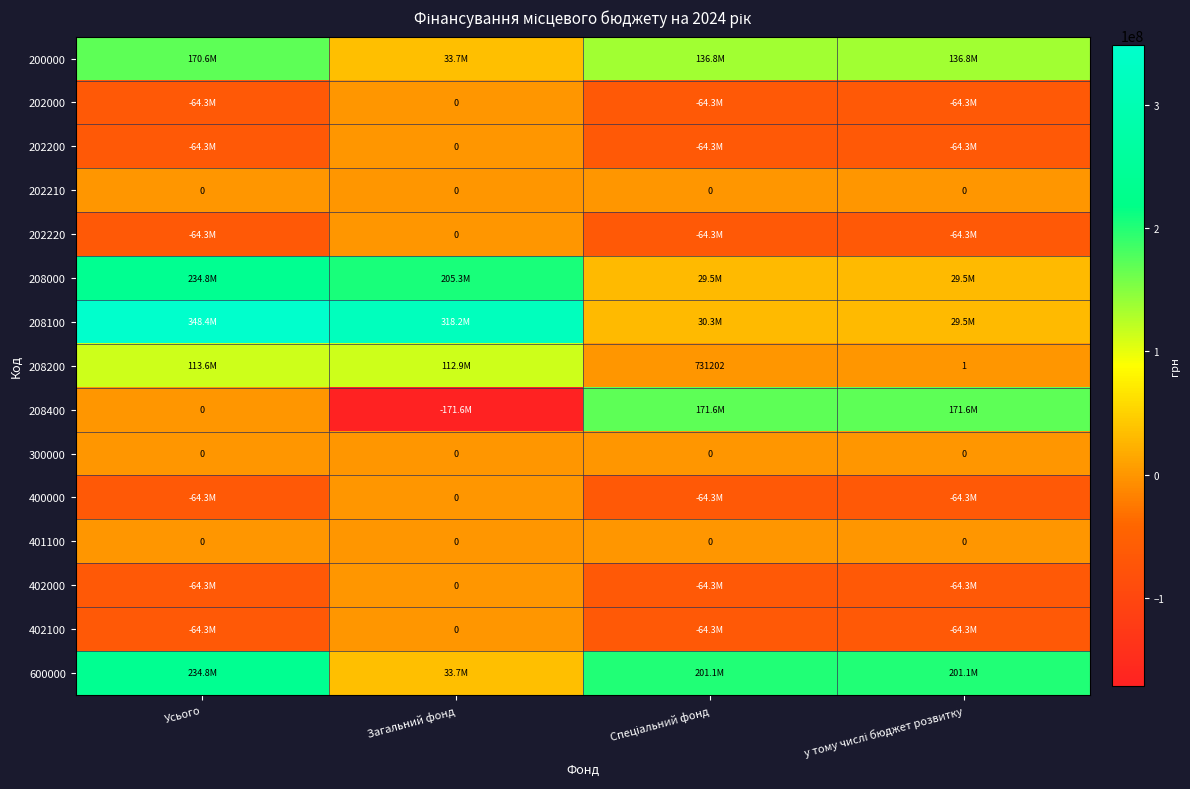

Is it true that 600000 equals 234829521 at Усього?

True